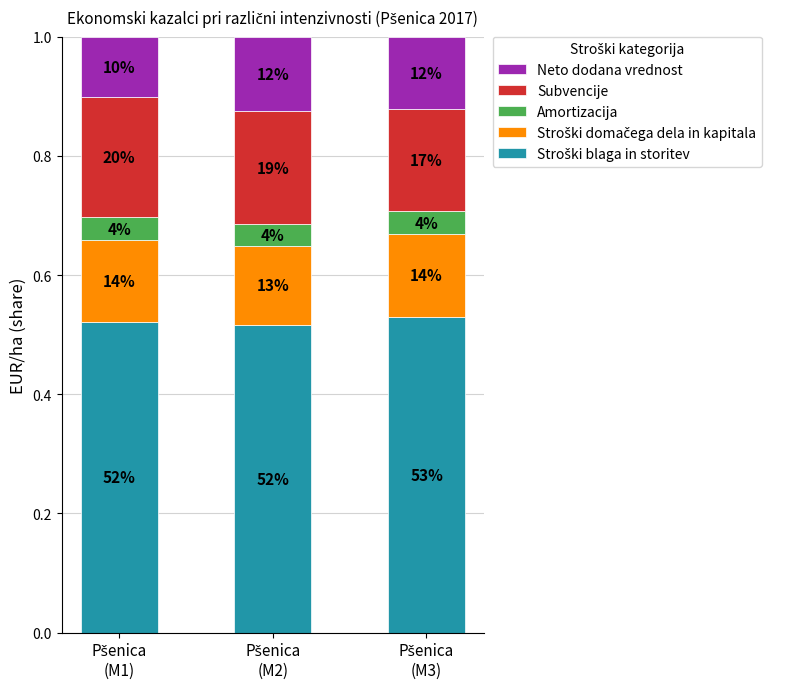

The Neto dodana vrednost series shows 0.2 at Pšenica
(M2). True or false?

False